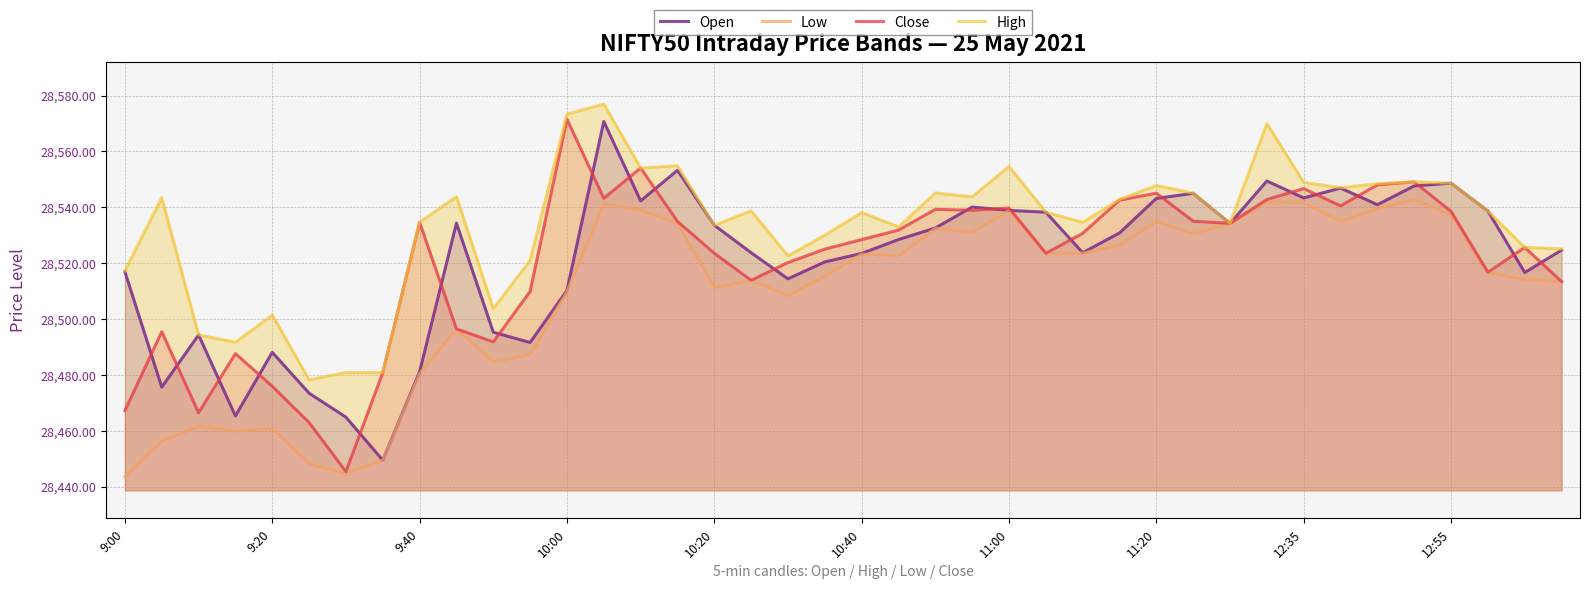

What is the difference between the highest and lowest values at 39?

11.7